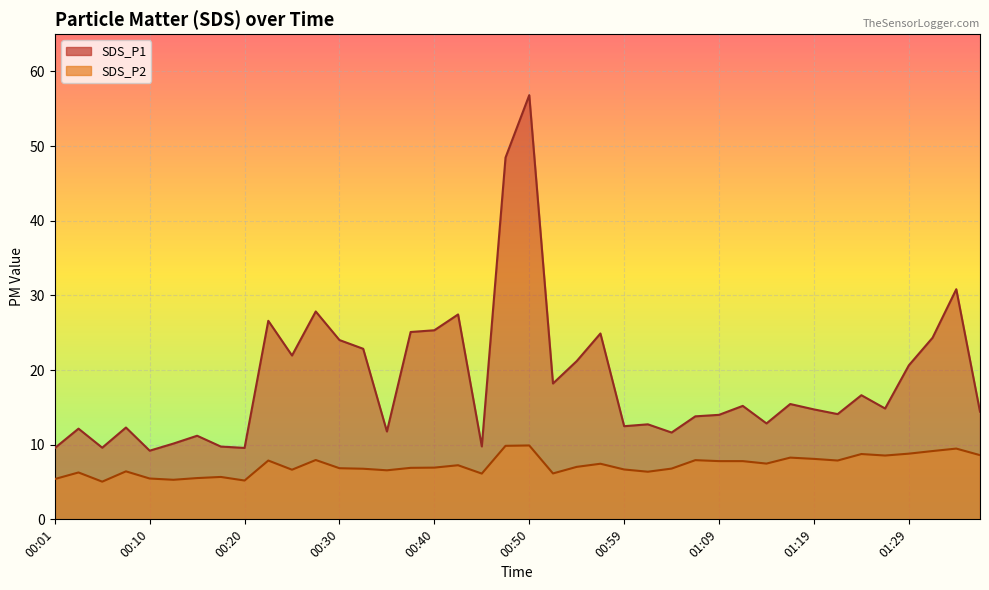

At which label does SDS_P2 reach its peak?

00:50